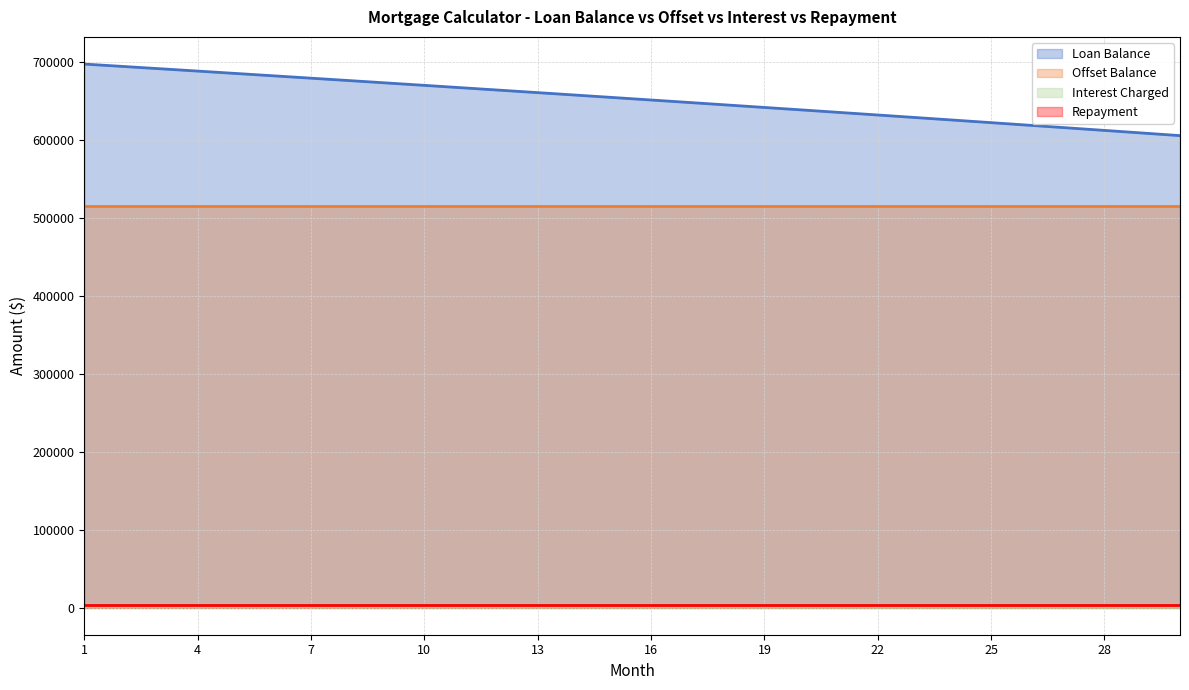

Count the number of categories in the chart.

30